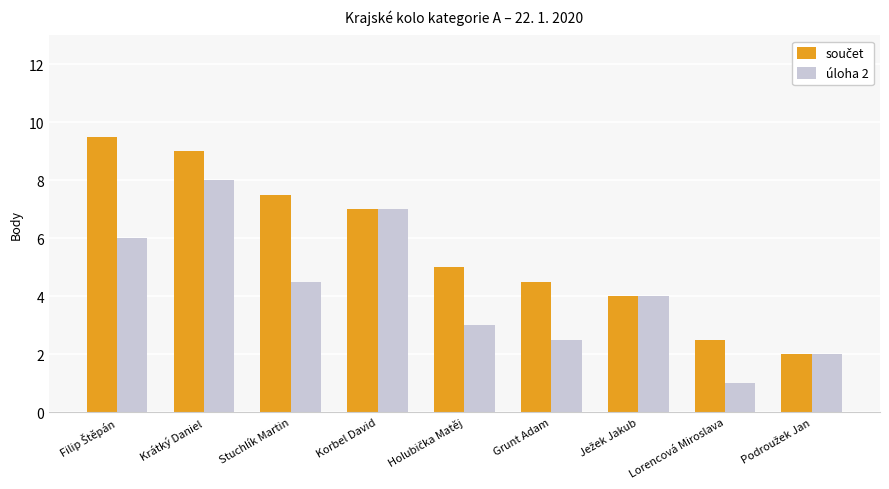

What is the difference between the second highest and second lowest values in the úloha 2 series?

5.0